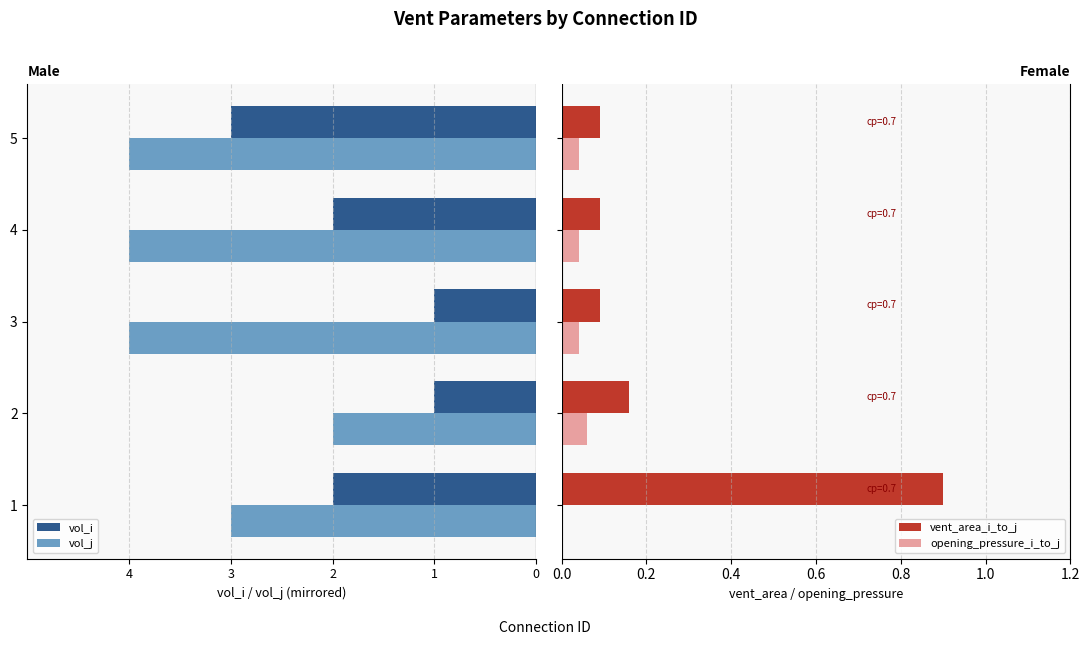

How many bars are there in each group?

4